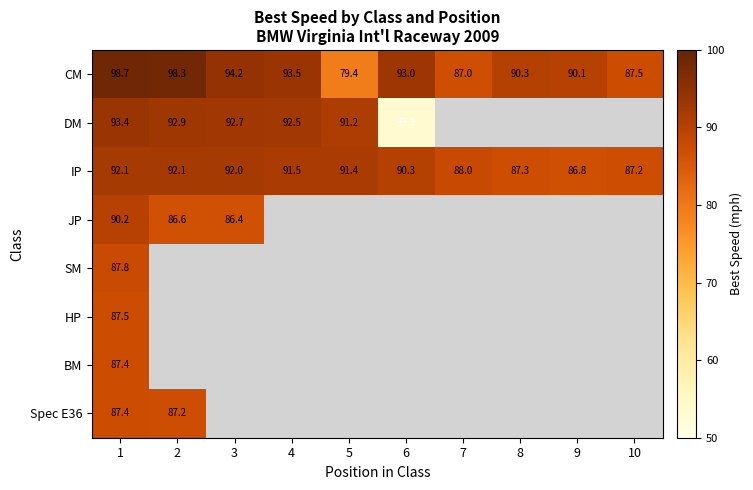

At which category does the chart reach its peak across all series?

1